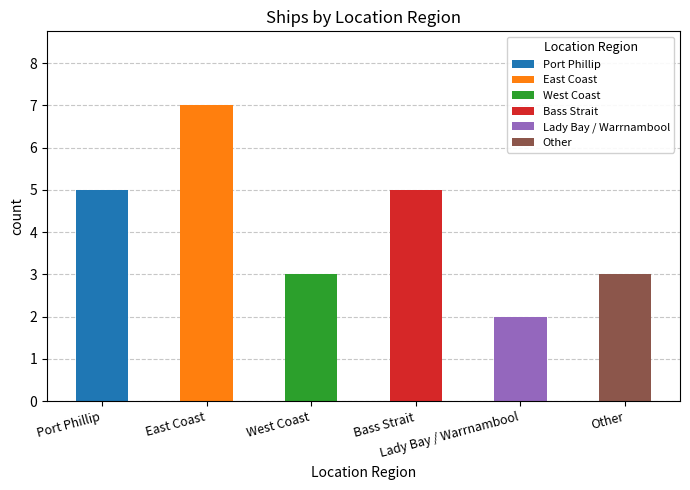

Which has a higher value, Bass Strait or East Coast?

East Coast